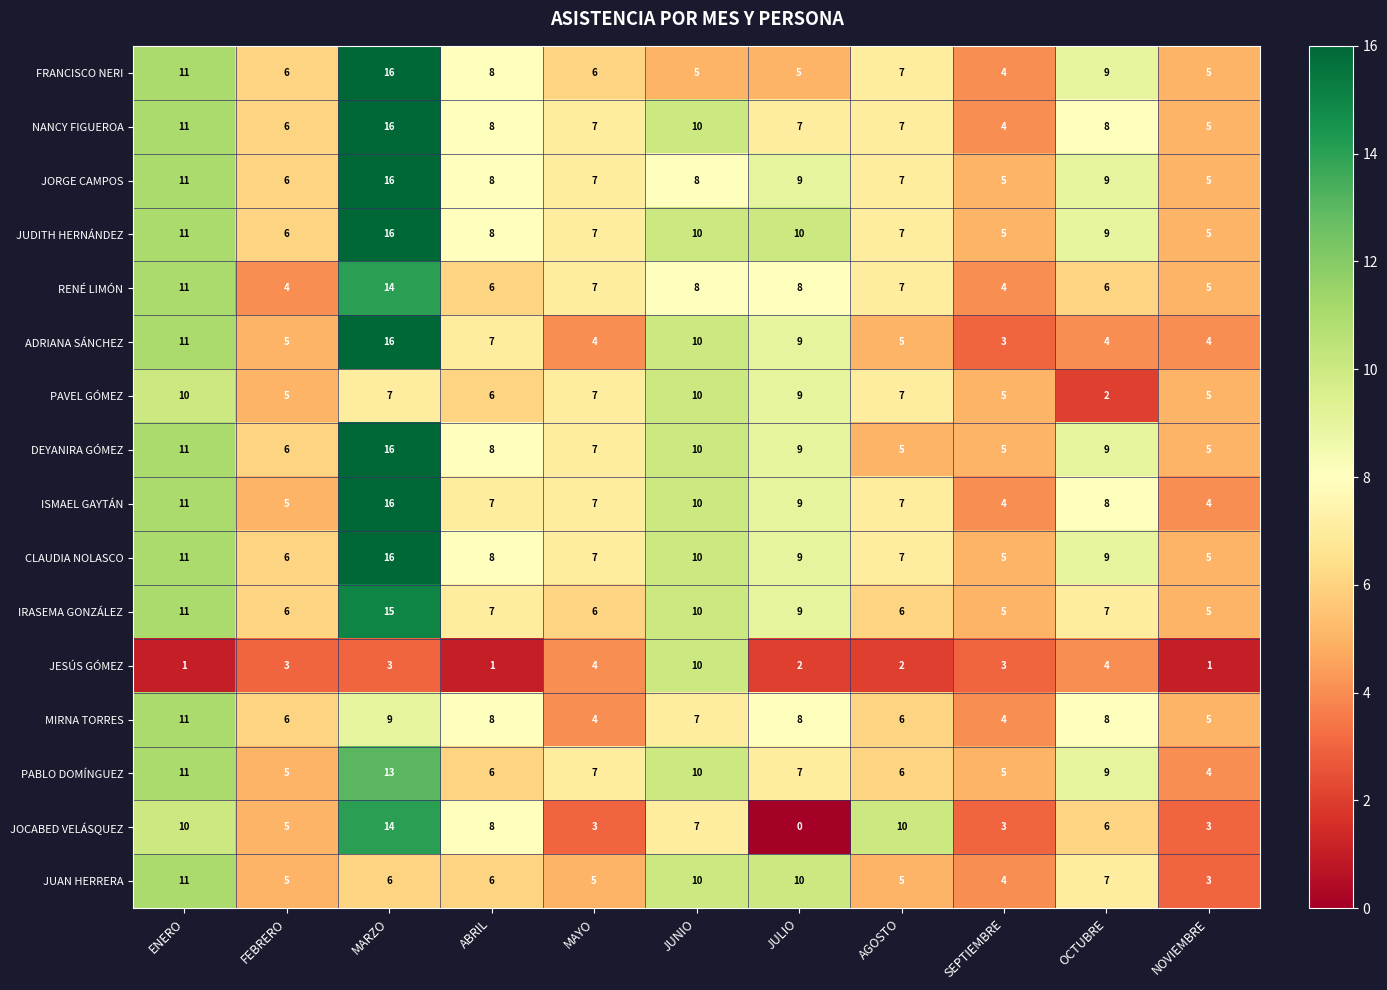

True or false: JESÚS GÓMEZ has a value of 1 at ENERO.

True